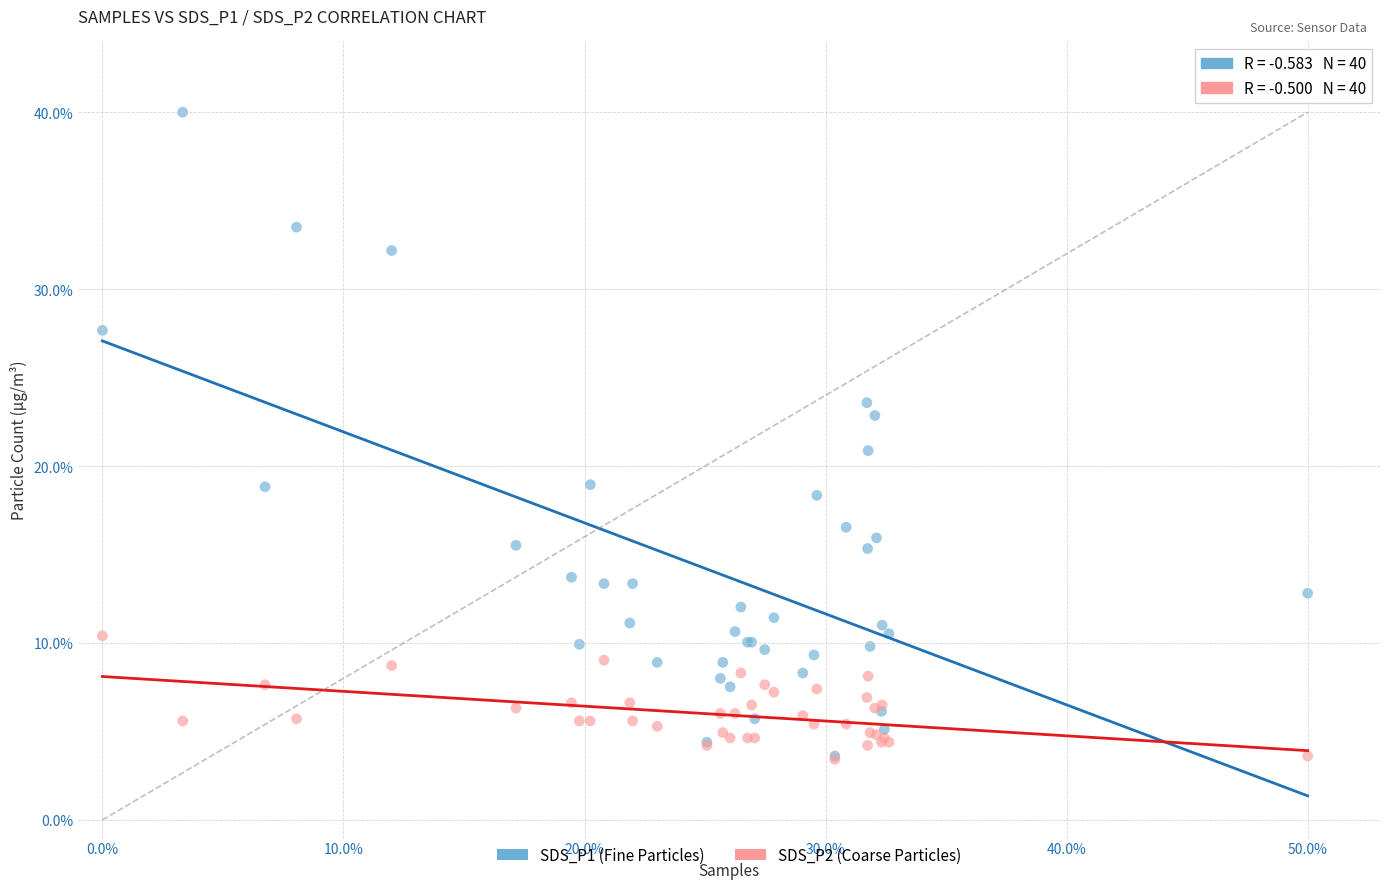

What are all the series names shown in the legend?

SDS_P1 (Fine Particles), SDS_P2 (Coarse Particles)